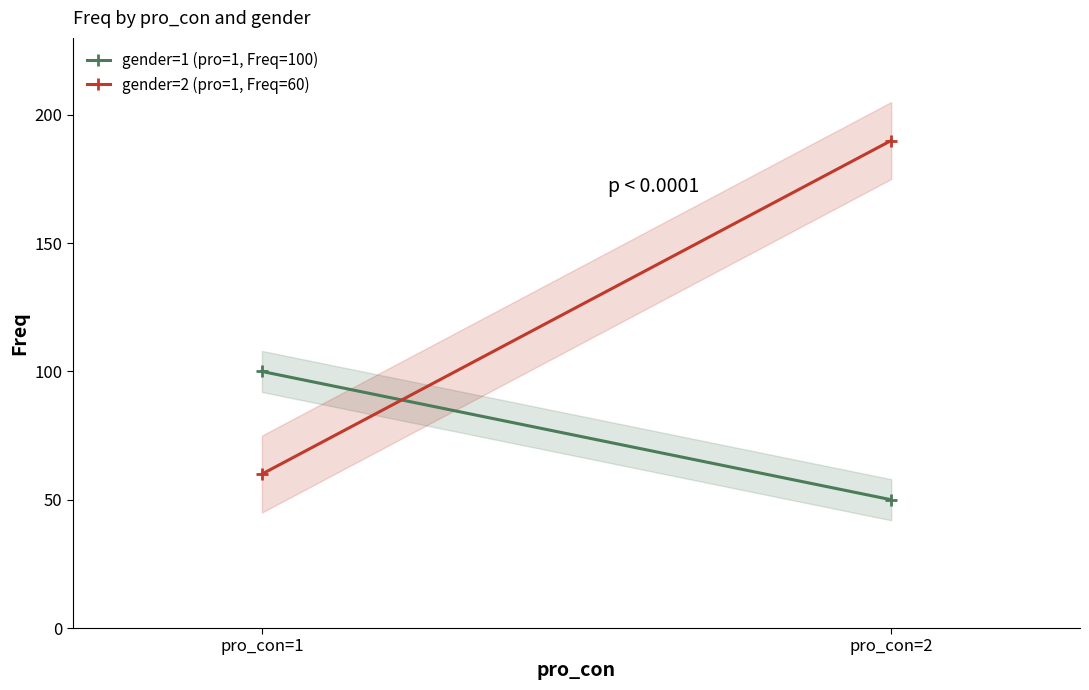

The gender=1 (pro=1, Freq=100) series shows 100 at pro_con=1. True or false?

True